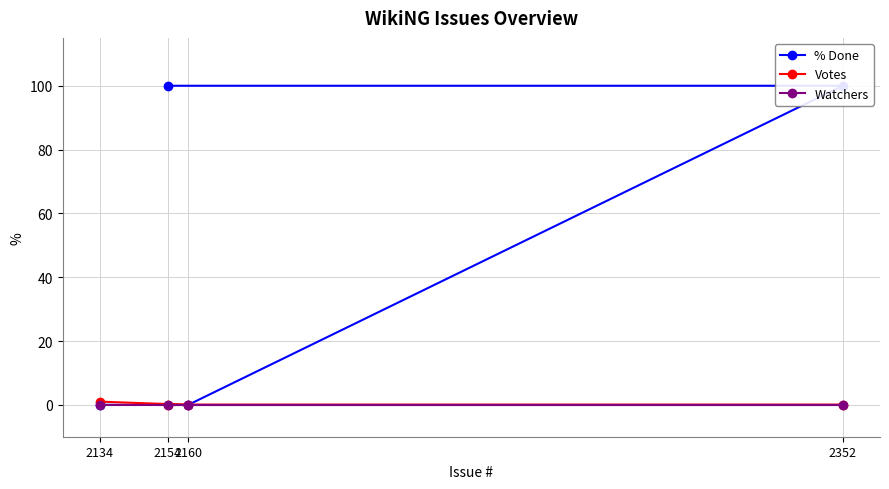

True or false: Watchers and Votes cross at least once.

False